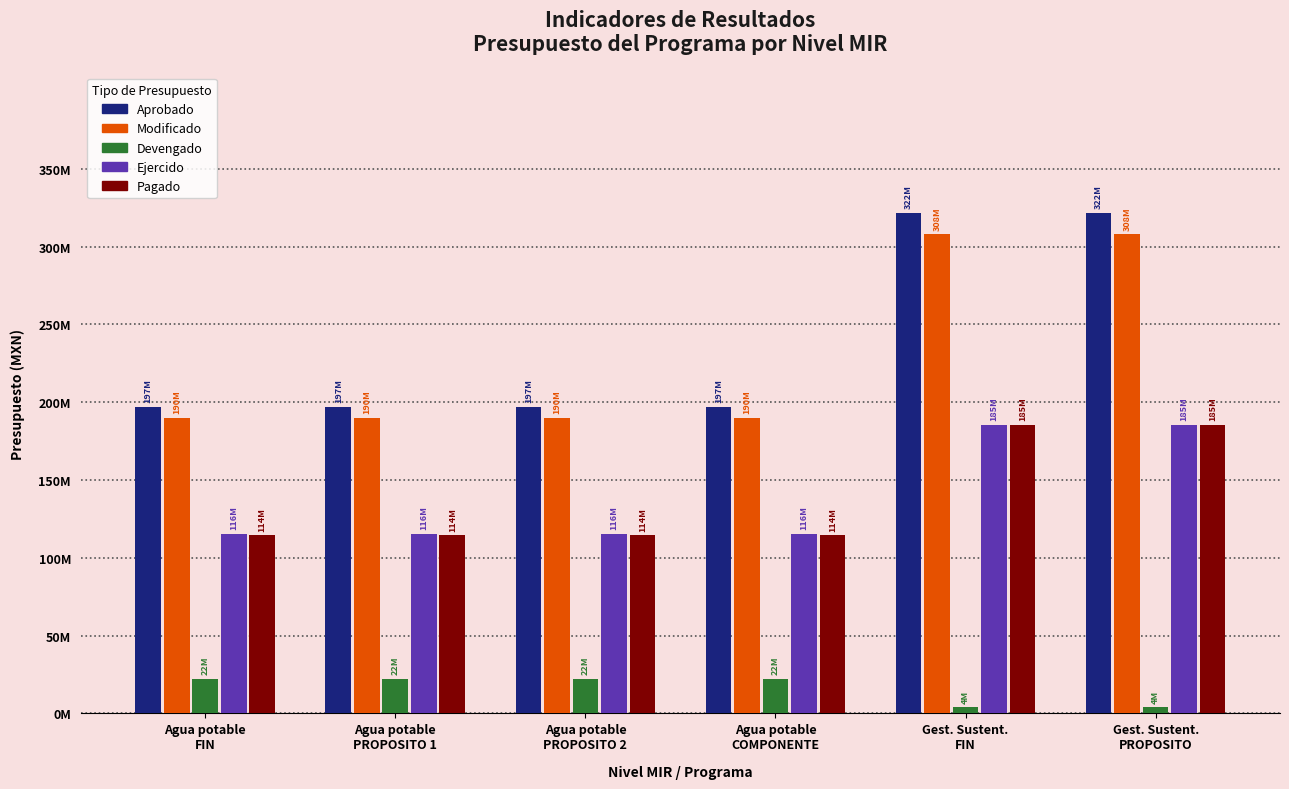

Between Agua potable
FIN and Gest. Sustent.
PROPOSITO, which series saw the biggest shift?

Aprobado